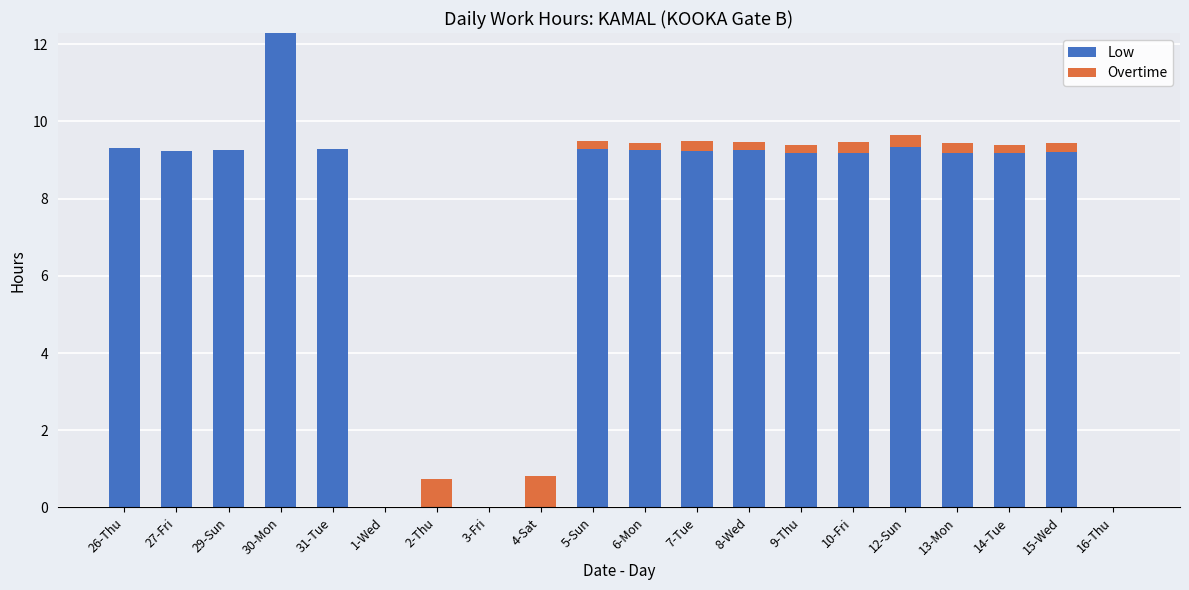

Is it true that Low equals 9.3 at 5-Sun?

True